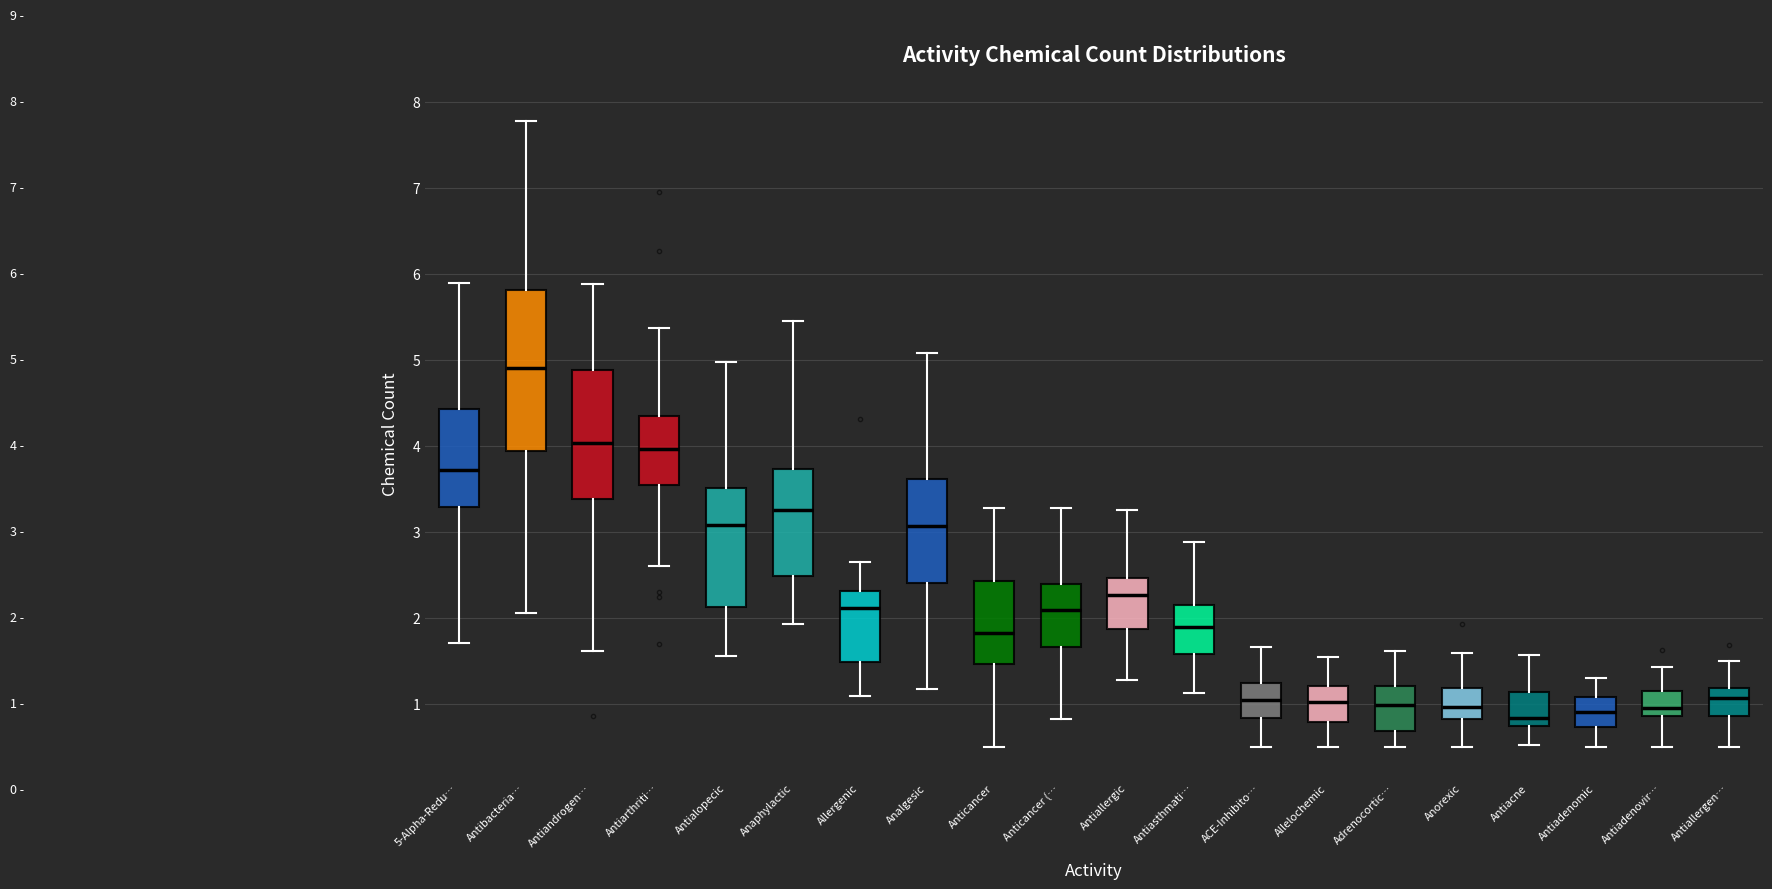

Comparing the boxes themselves (not the whiskers), which one is the tallest?

Antibacteria…